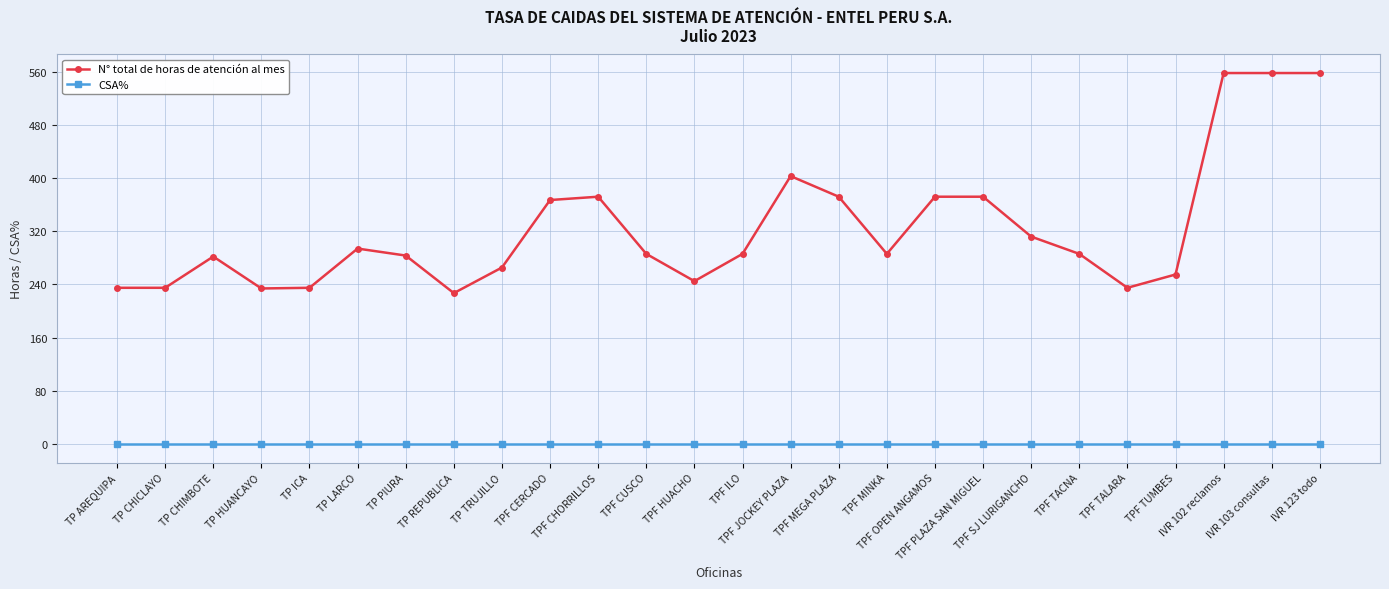

List the series in order of their peak value, highest first.

N° total de horas de atención al mes, CSA%